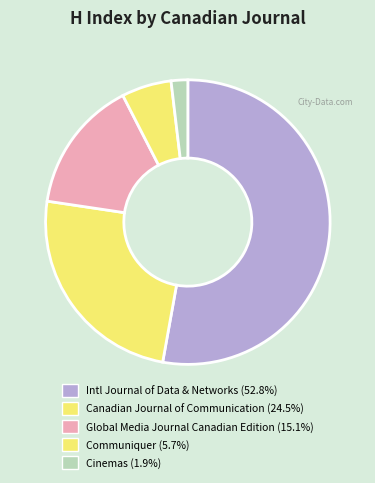

Count the number of slices in the pie.

5